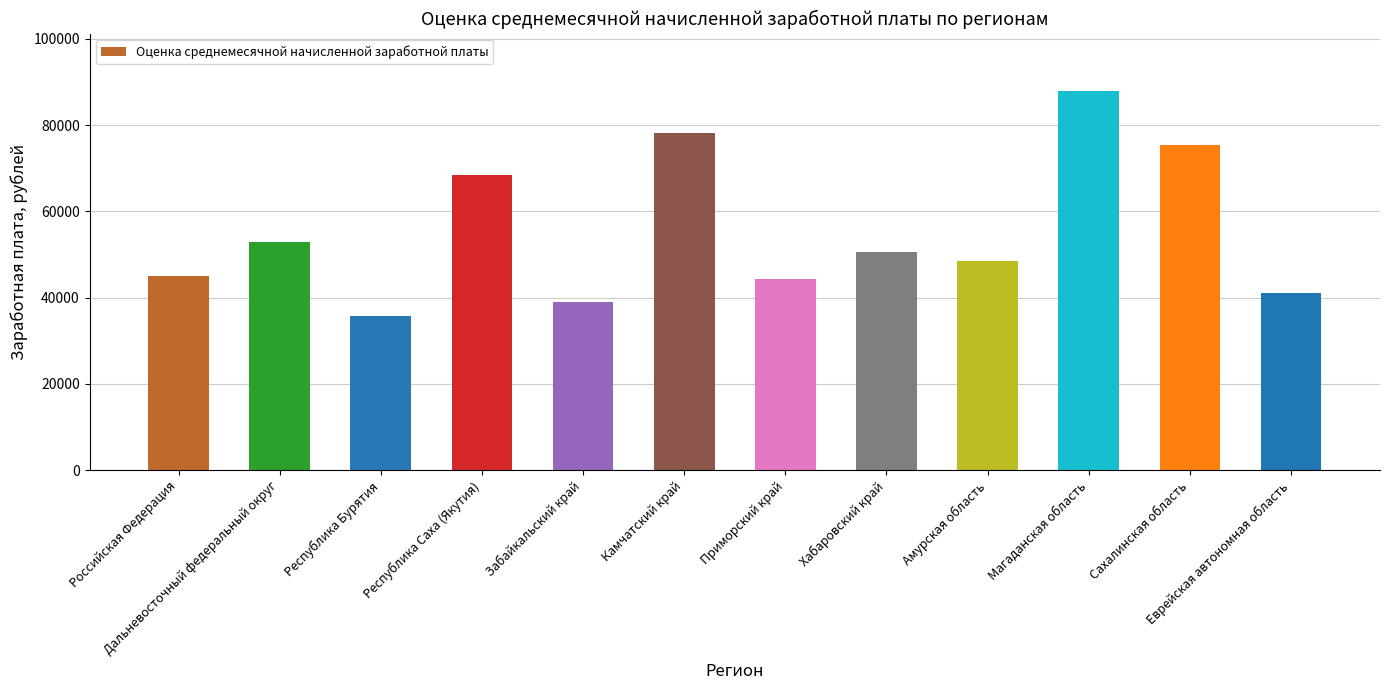

What is the ratio of the value at Республика Бурятия to the value at Камчатский край?

0.5